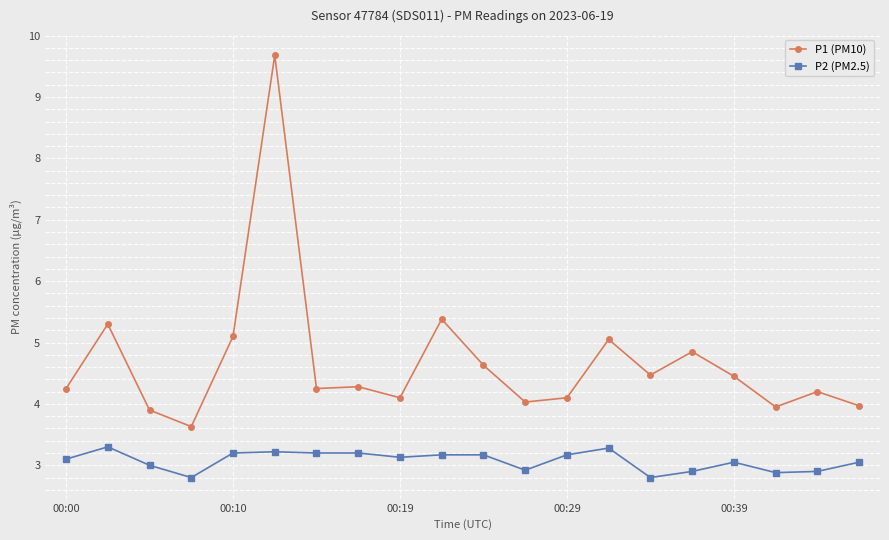

What is the difference between the maximum and minimum values in the P2 (PM2.5) series?

0.5